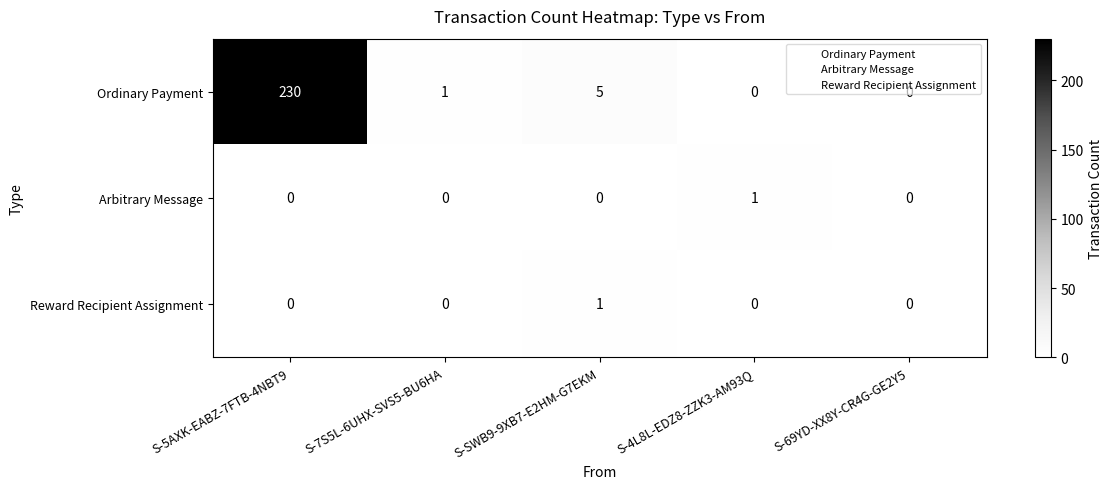

At which category is the sum across all series the highest?

S-5AXK-EABZ-7FTB-4NBT9